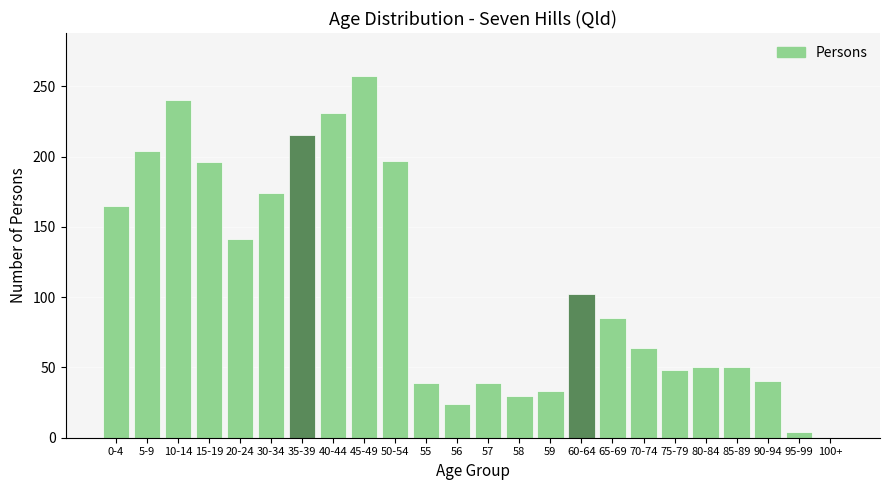

The chart shows a value of 64 at 70-74. True or false?

True